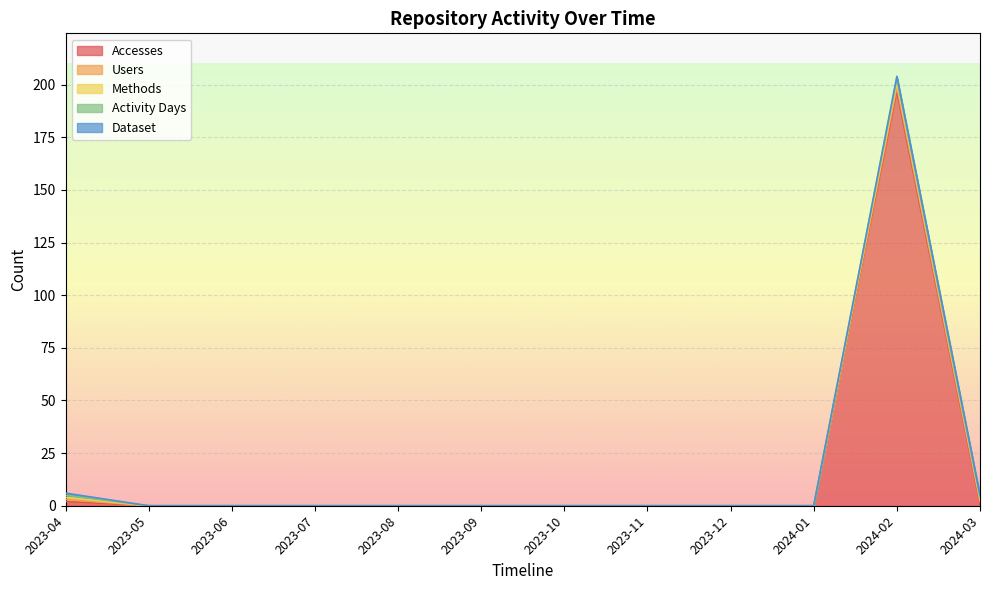

Where is Methods nearest to the value 1?

2023-04